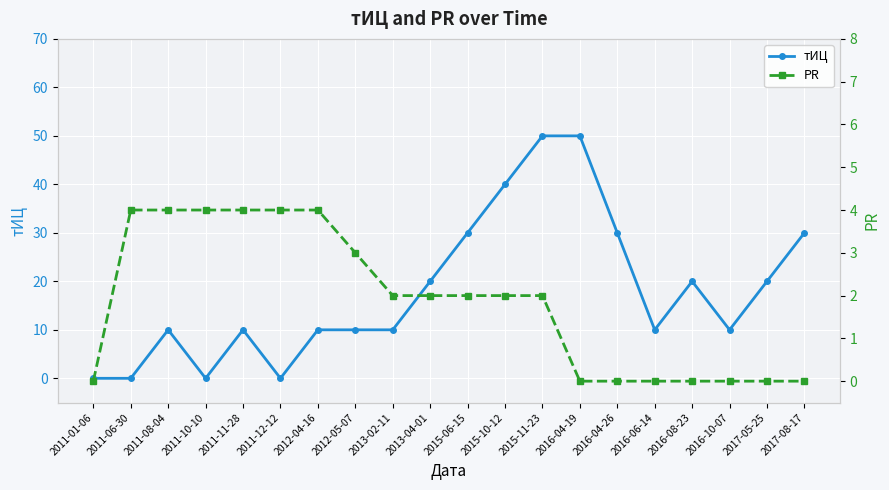

What is the difference between the second highest and minimum values in the тИЦ series?

50